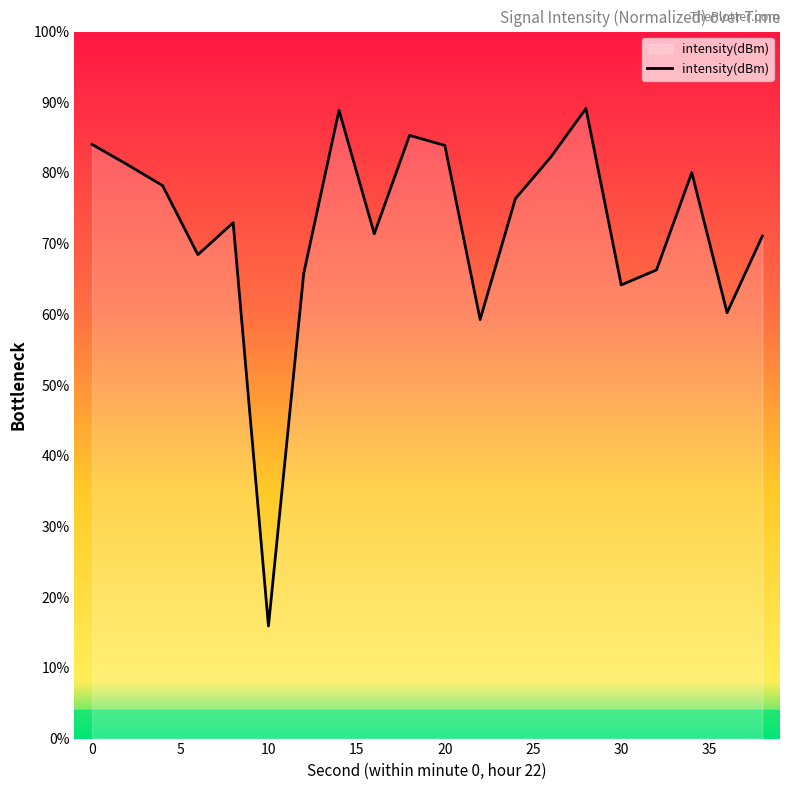

What is the difference between the maximum and minimum values?

73.2